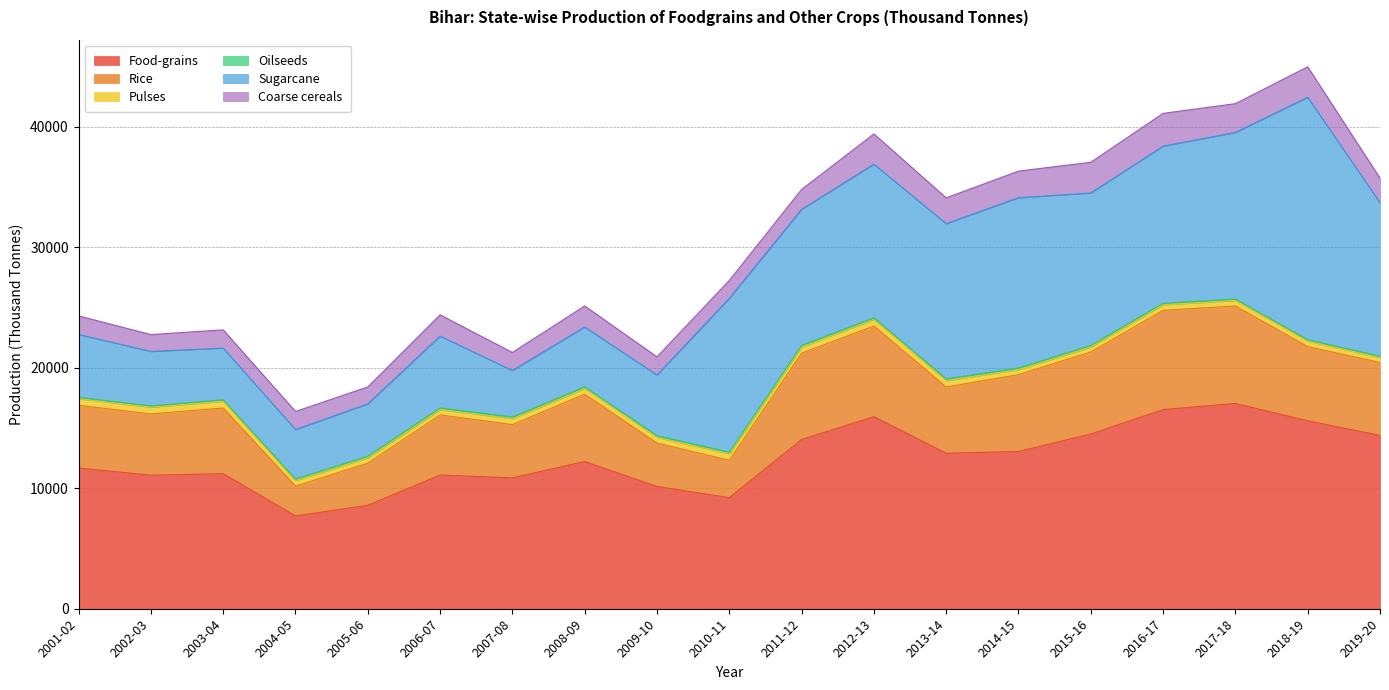

How many lines are shown in the chart?

6